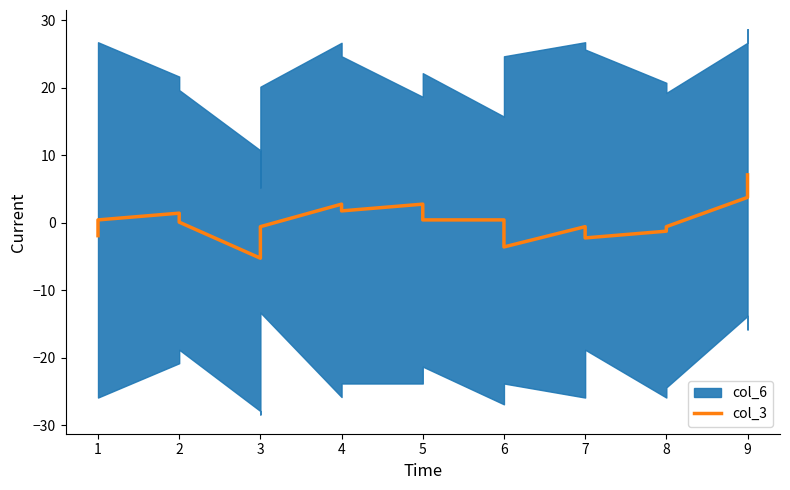

Reading left to right, extract all data points from this chart.

-1.9	0.4	1.4	0.1	-5.2	-4.9	-0.6	2.8	1.8	2.8	0.4	0.4	-3.6	-0.6	-2.2	-1.2	-0.6	3.8	7.1